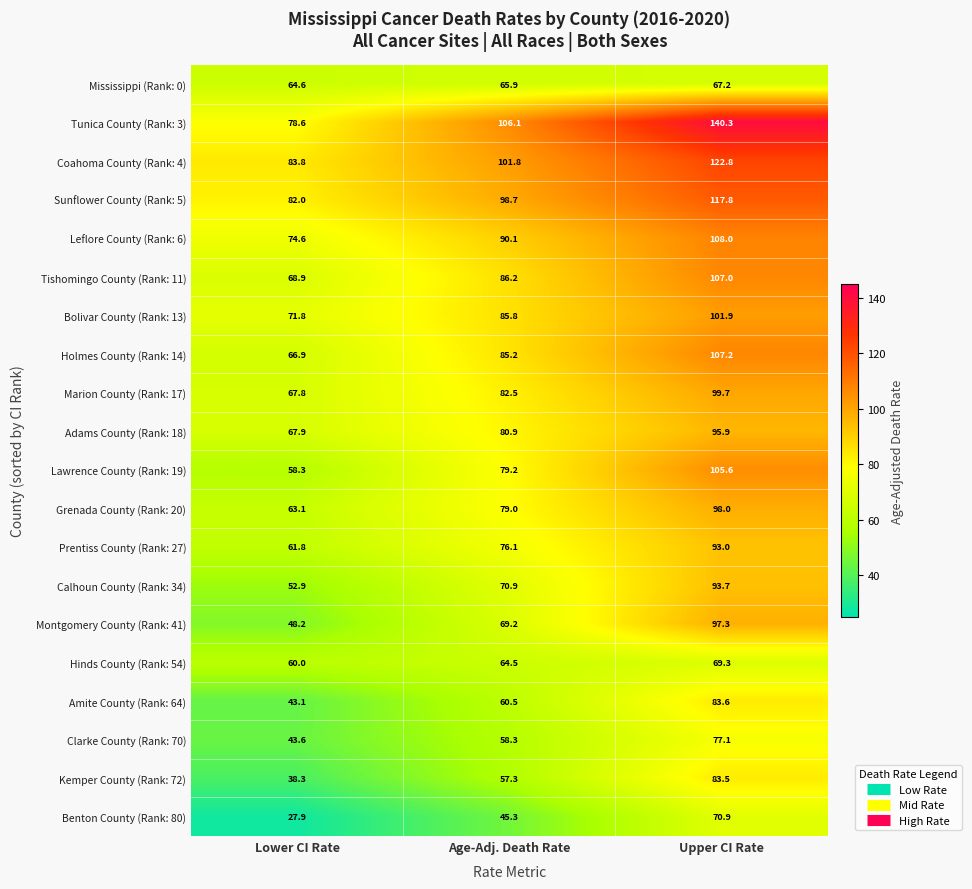

List the series in order of their peak value, highest first.

Tunica County (Rank: 3), Coahoma County (Rank: 4), Sunflower County (Rank: 5), Leflore County (Rank: 6), Holmes County (Rank: 14), Tishomingo County (Rank: 11), Lawrence County (Rank: 19), Bolivar County (Rank: 13), Marion County (Rank: 17), Grenada County (Rank: 20), Montgomery County (Rank: 41), Adams County (Rank: 18), Calhoun County (Rank: 34), Prentiss County (Rank: 27), Amite County (Rank: 64), Kemper County (Rank: 72), Clarke County (Rank: 70), Benton County (Rank: 80), Hinds County (Rank: 54), Mississippi (Rank: 0)